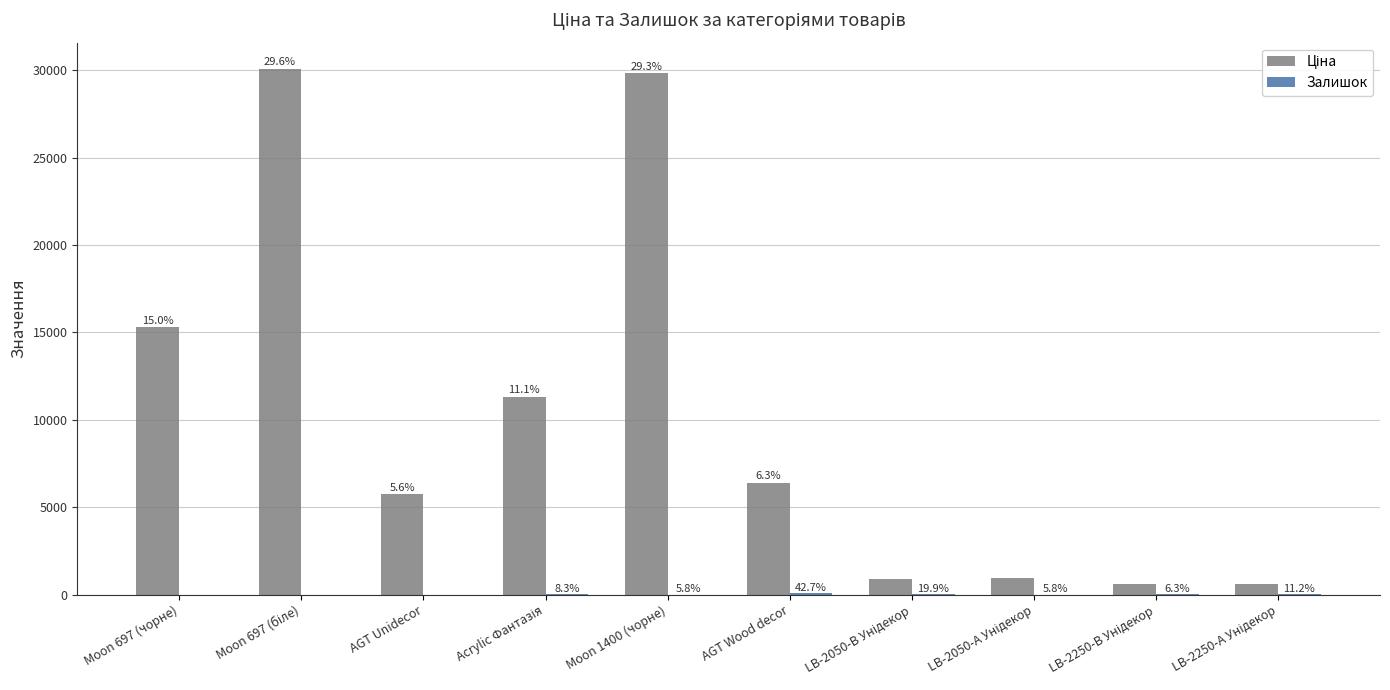

List the series in order of their peak value, highest first.

Ціна, Залишок